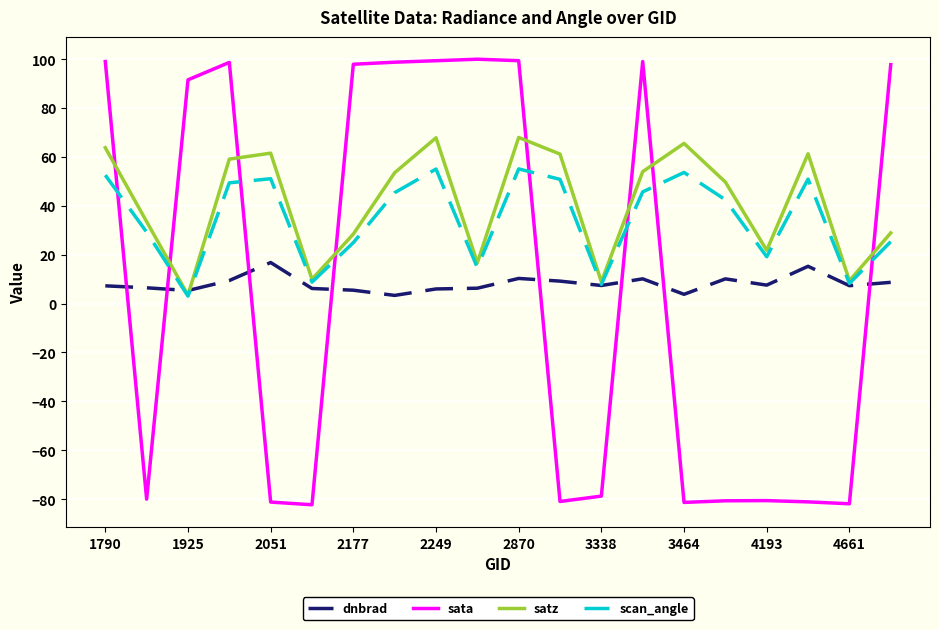

How many times do sata and scan_angle cross each other?

8